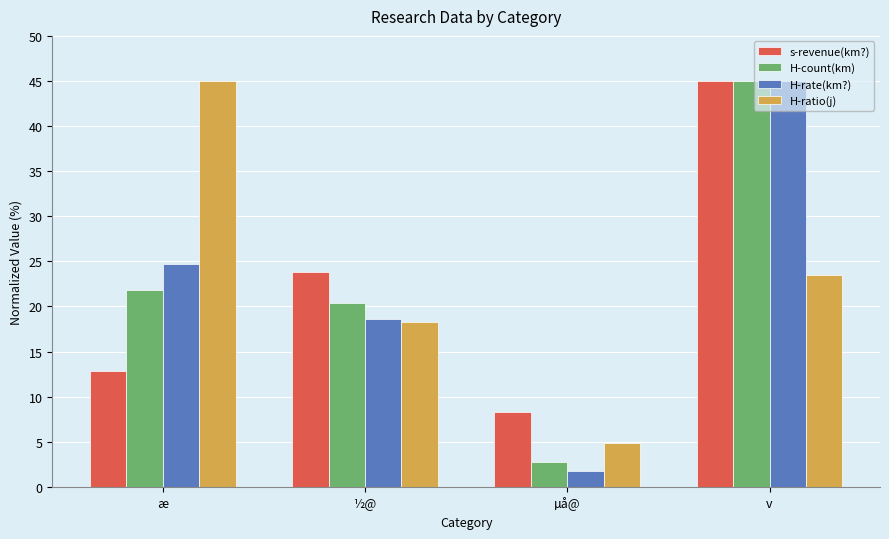

Between µå@ and v, which series saw the biggest shift?

H-rate(km?)